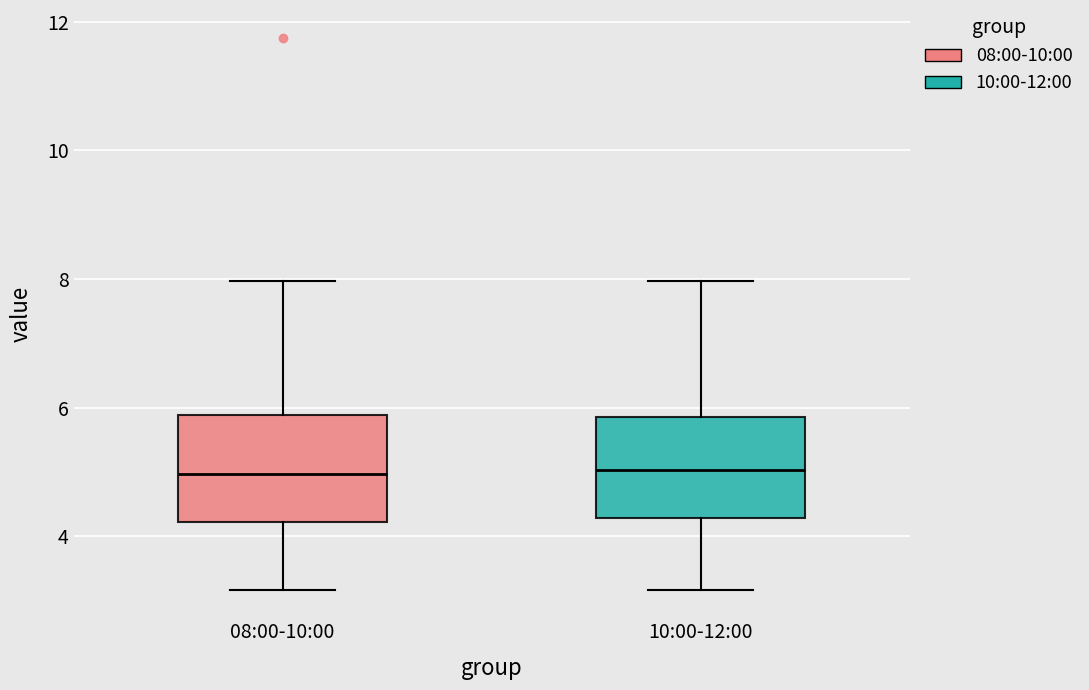

Where does the median line of the box for 08:00-10:00 sit on the y-axis? The values are not printed on the chart, so give them approximately, as read against the axis.

5.0